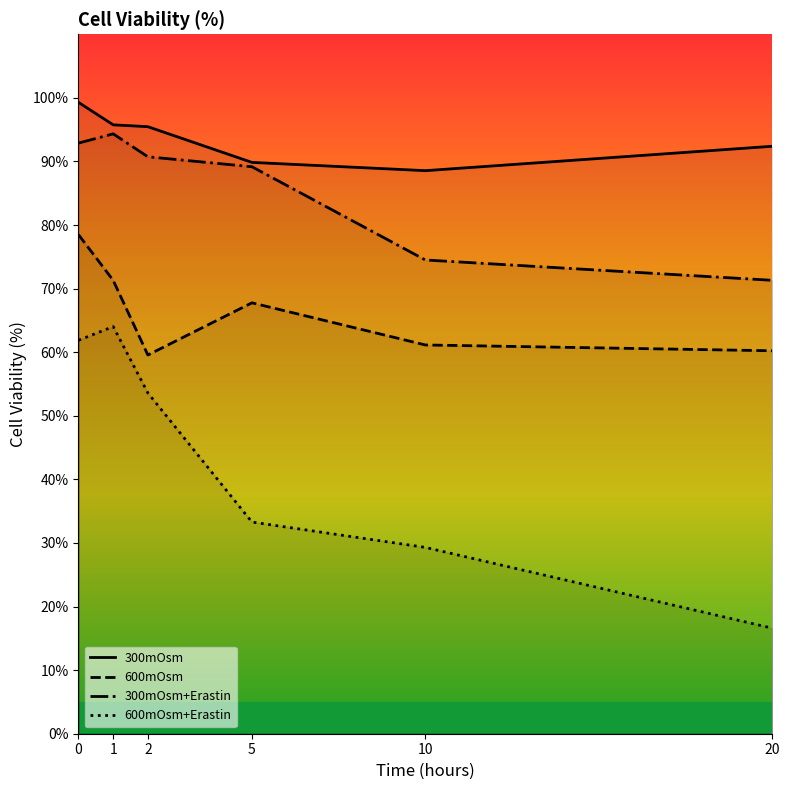

List the labels in order of 300mOsm value, largest first.

0, 1, 2, 20, 5, 10